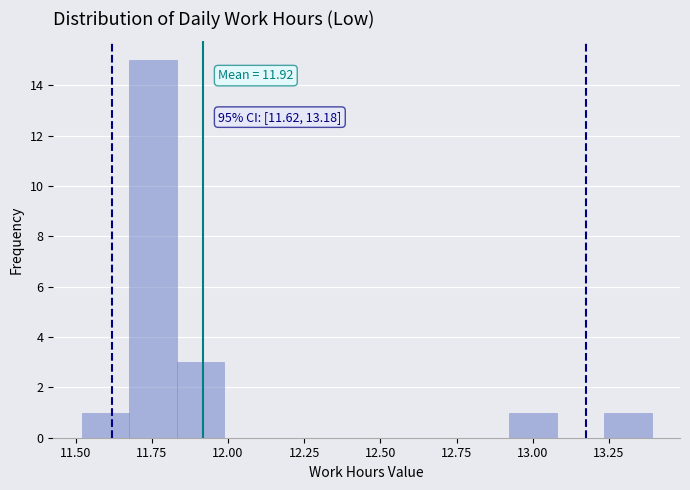

Around what value on the x-axis is the tallest bar? Give the approximate position of its centre, as read against the axis.

11.75